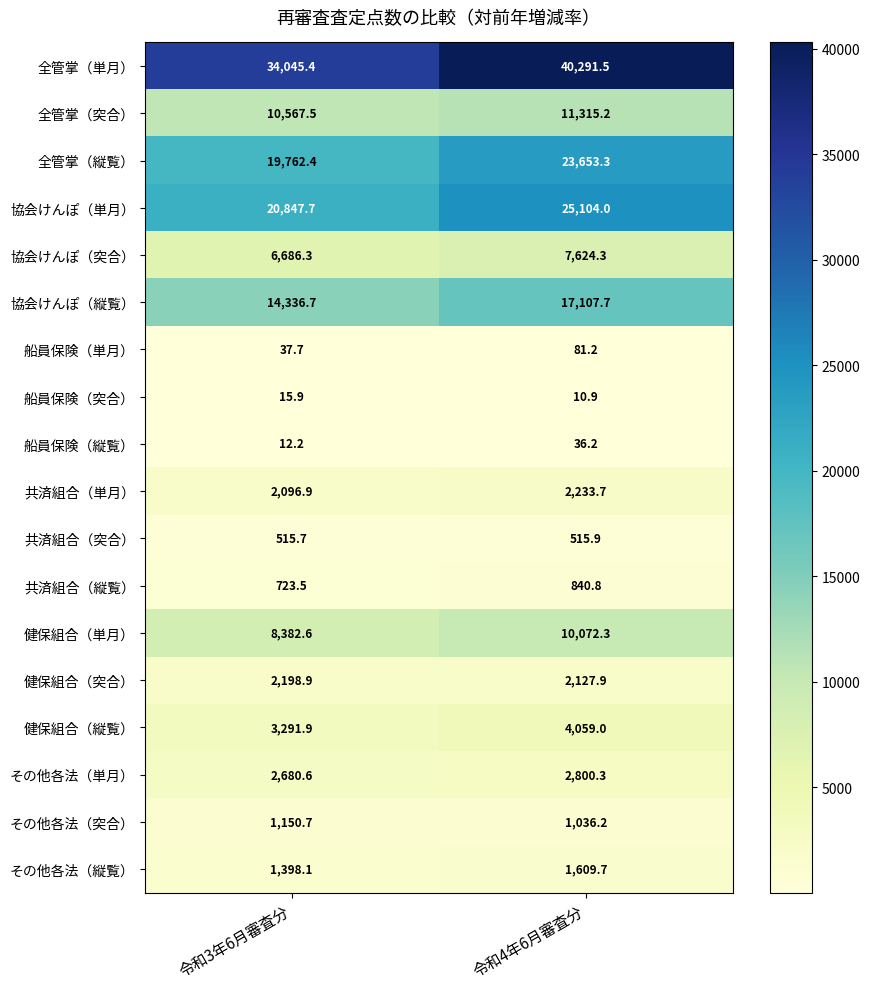

How many series are shown in this chart?

18